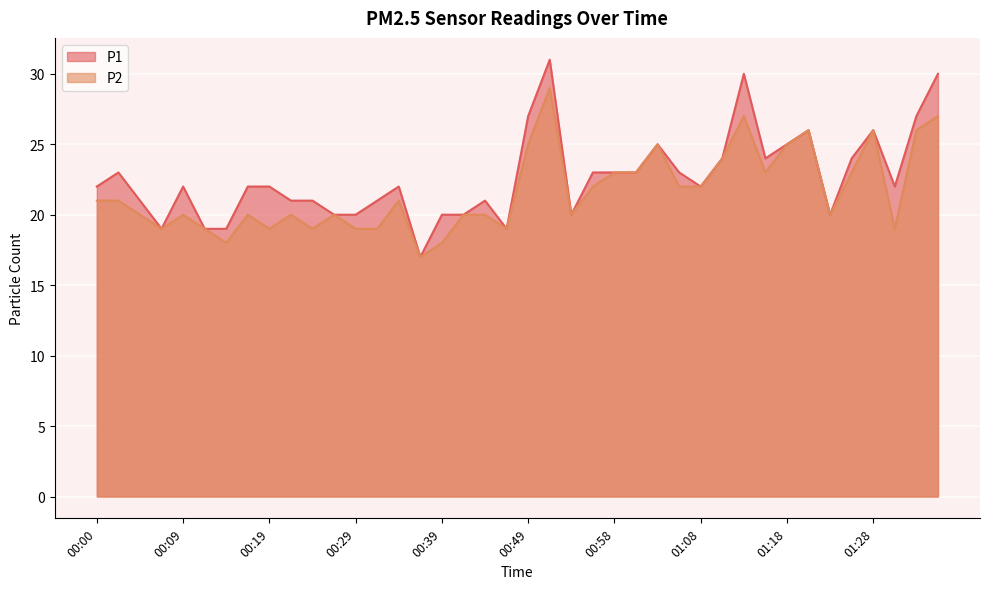

What is the label of the 17th point from the right?

00:56